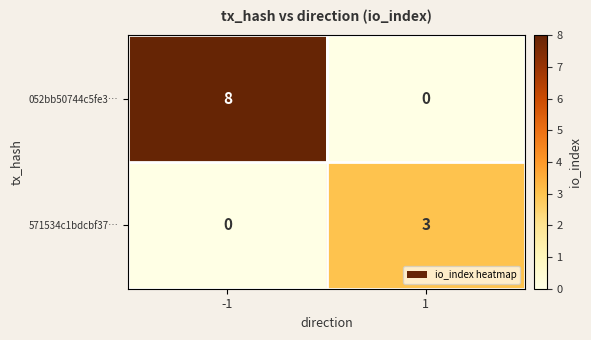

List the series in order of their overall mean, highest first.

052bb50744c5fe3…, 571534c1bdcbf37…